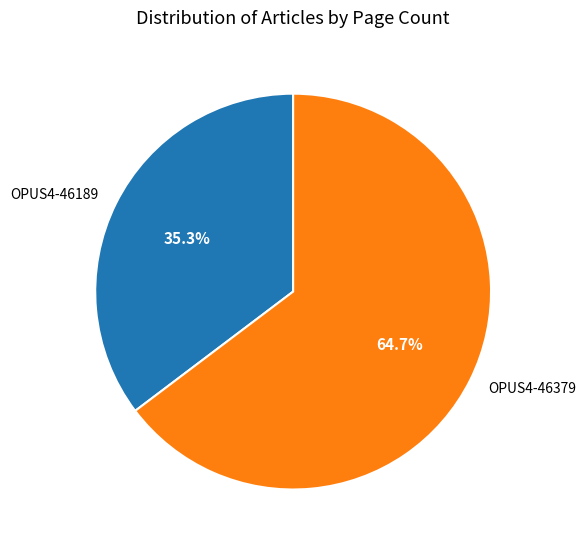

Rank the categories by value from lowest to highest.

OPUS4-46189, OPUS4-46379